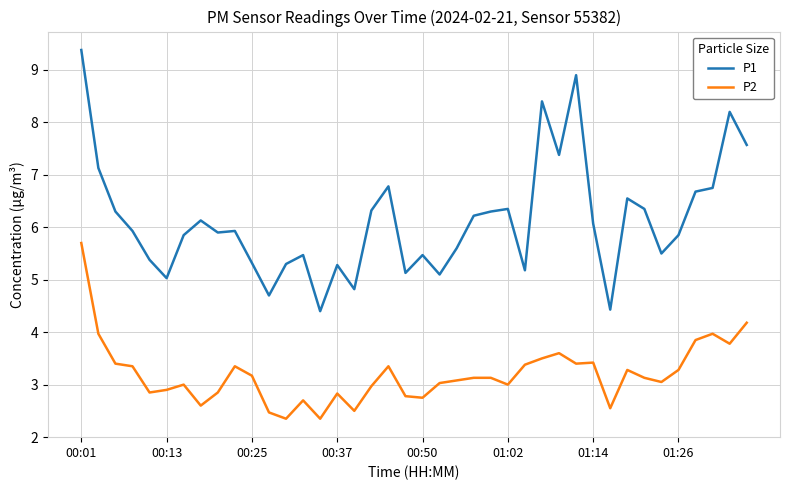

True or false: P1 and P2 intersect in this chart.

False